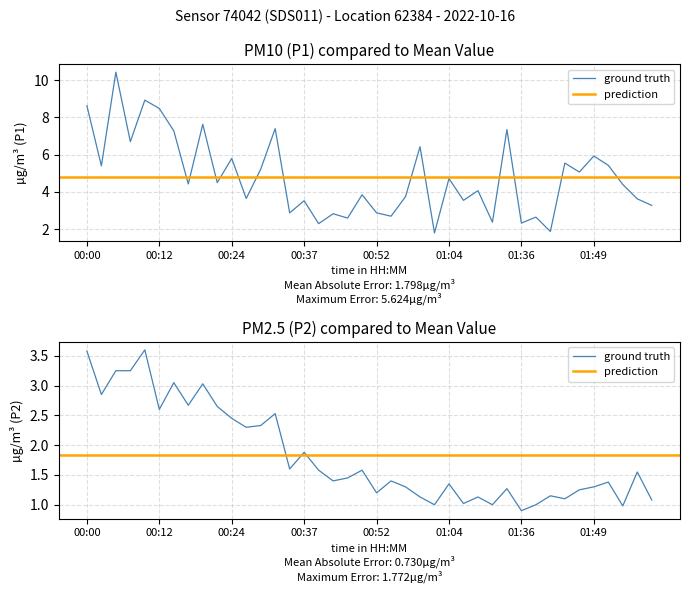

What is the maximum value for P1?

10.4